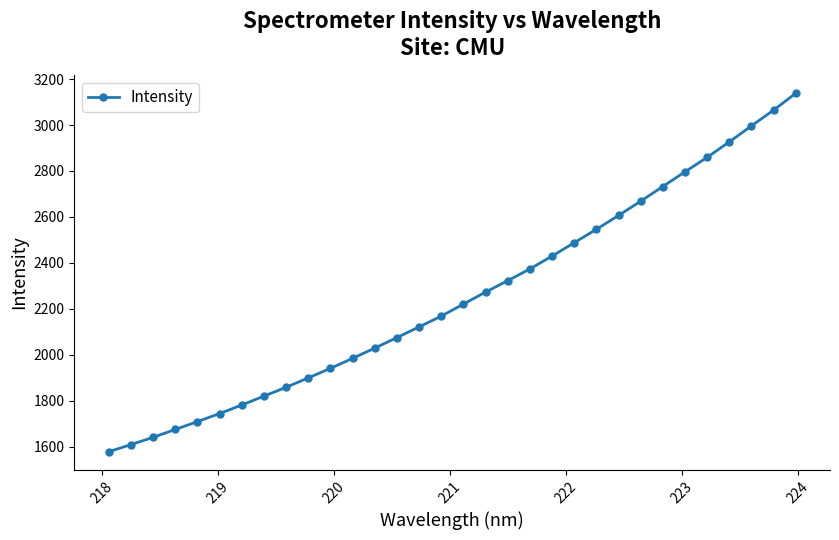

What is the value of the 4th point from the left?

1674.7